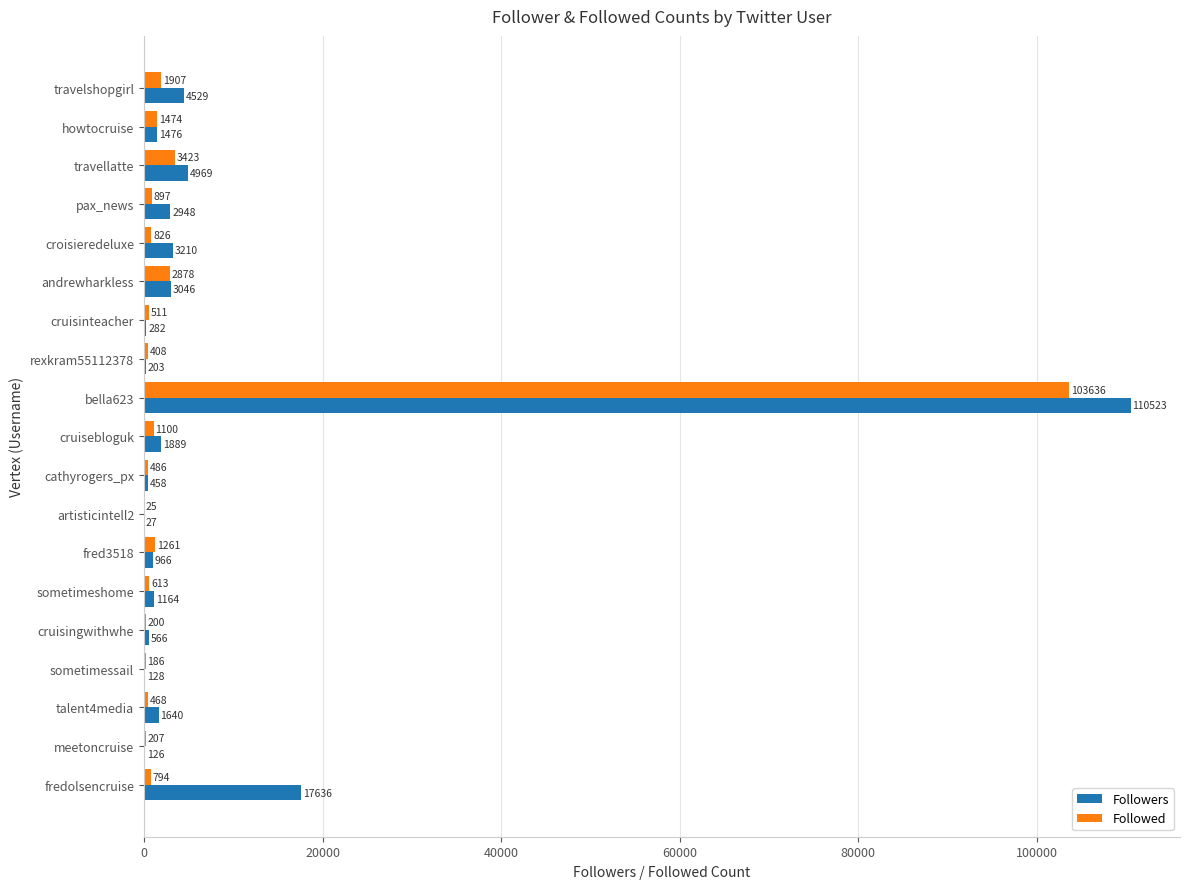

The Followed series shows 613 at sometimeshome. True or false?

True